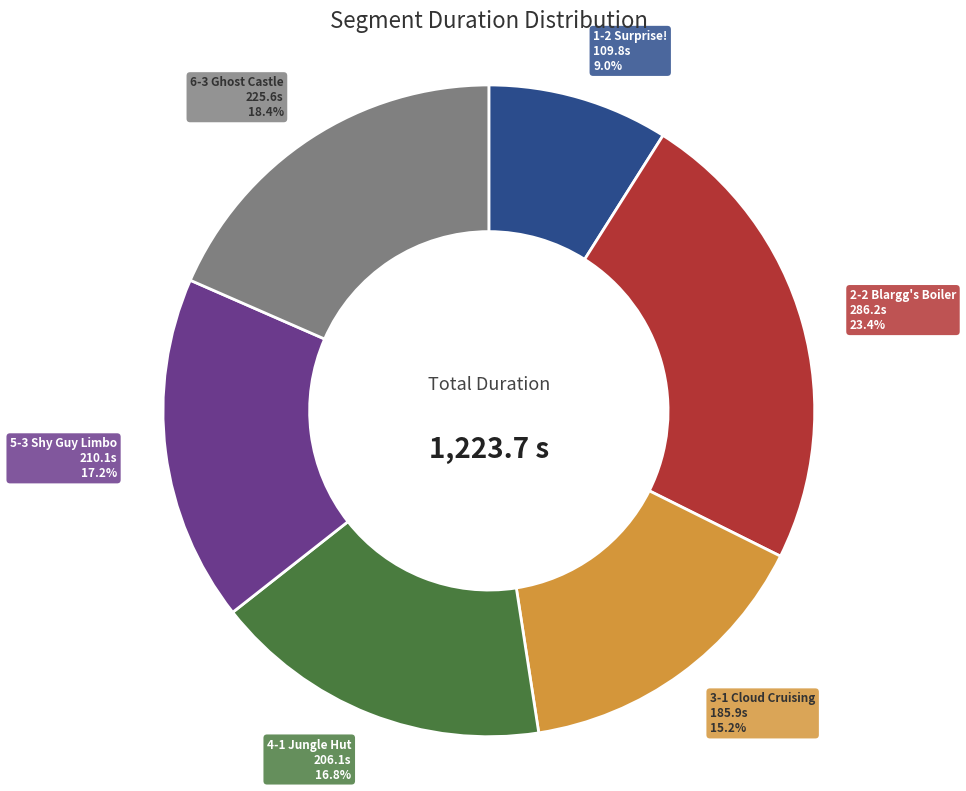

How much of the chart is everything except 5-3 Shy Guy Limbo?

82.8%